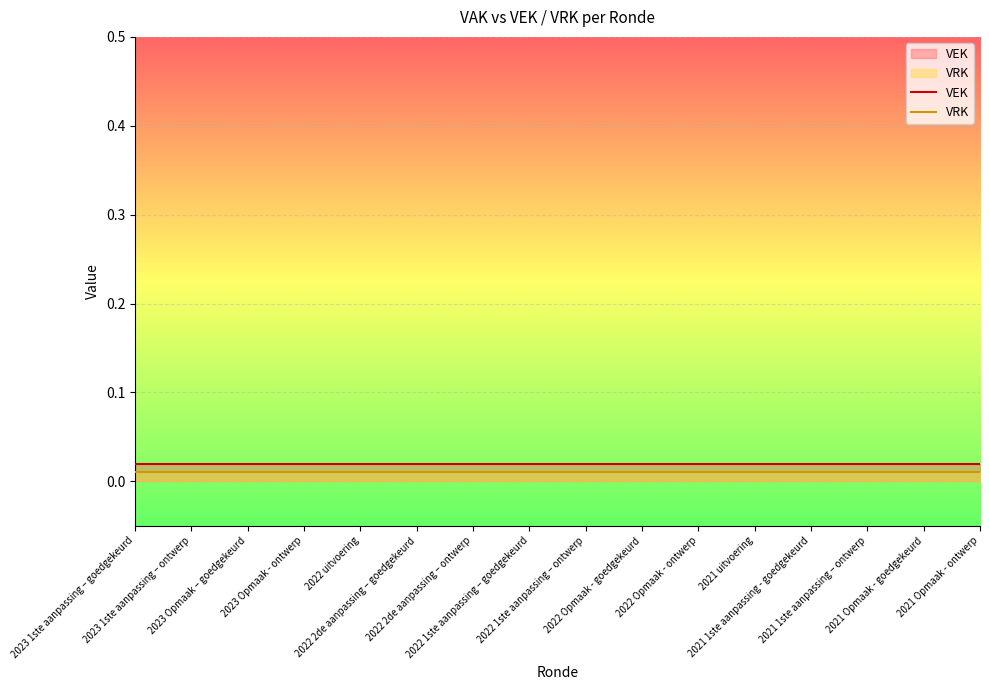

Reading right to left, what are all the values shown in this chart?

VEK: 2021 Opmaak - ontwerp=0.0	2021 Opmaak - goedgekeurd=0.0	2021 1ste aanpassing – ontwerp=0.0	2021 1ste aanpassing - goedgekeurd=0.0	2021 uitvoering=0.0	2022 Opmaak - ontwerp=0.0	2022 Opmaak - goedgekeurd=0.0	2022 1ste aanpassing – ontwerp=0.0	2022 1ste aanpassing – goedgekeurd=0.0	2022 2de aanpassing – ontwerp=0.0	2022 2de aanpassing – goedgekeurd=0.0	2022 uitvoering=0.0	2023 Opmaak - ontwerp=0.0	2023 Opmaak – goedgekeurd=0.0	2023 1ste aanpassing – ontwerp=0.0	2023 1ste aanpassing – goedgekeurd=0.0
VRK: 2021 Opmaak - ontwerp=0.0	2021 Opmaak - goedgekeurd=0.0	2021 1ste aanpassing – ontwerp=0.0	2021 1ste aanpassing - goedgekeurd=0.0	2021 uitvoering=0.0	2022 Opmaak - ontwerp=0.0	2022 Opmaak - goedgekeurd=0.0	2022 1ste aanpassing – ontwerp=0.0	2022 1ste aanpassing – goedgekeurd=0.0	2022 2de aanpassing – ontwerp=0.0	2022 2de aanpassing – goedgekeurd=0.0	2022 uitvoering=0.0	2023 Opmaak - ontwerp=0.0	2023 Opmaak – goedgekeurd=0.0	2023 1ste aanpassing – ontwerp=0.0	2023 1ste aanpassing – goedgekeurd=0.0